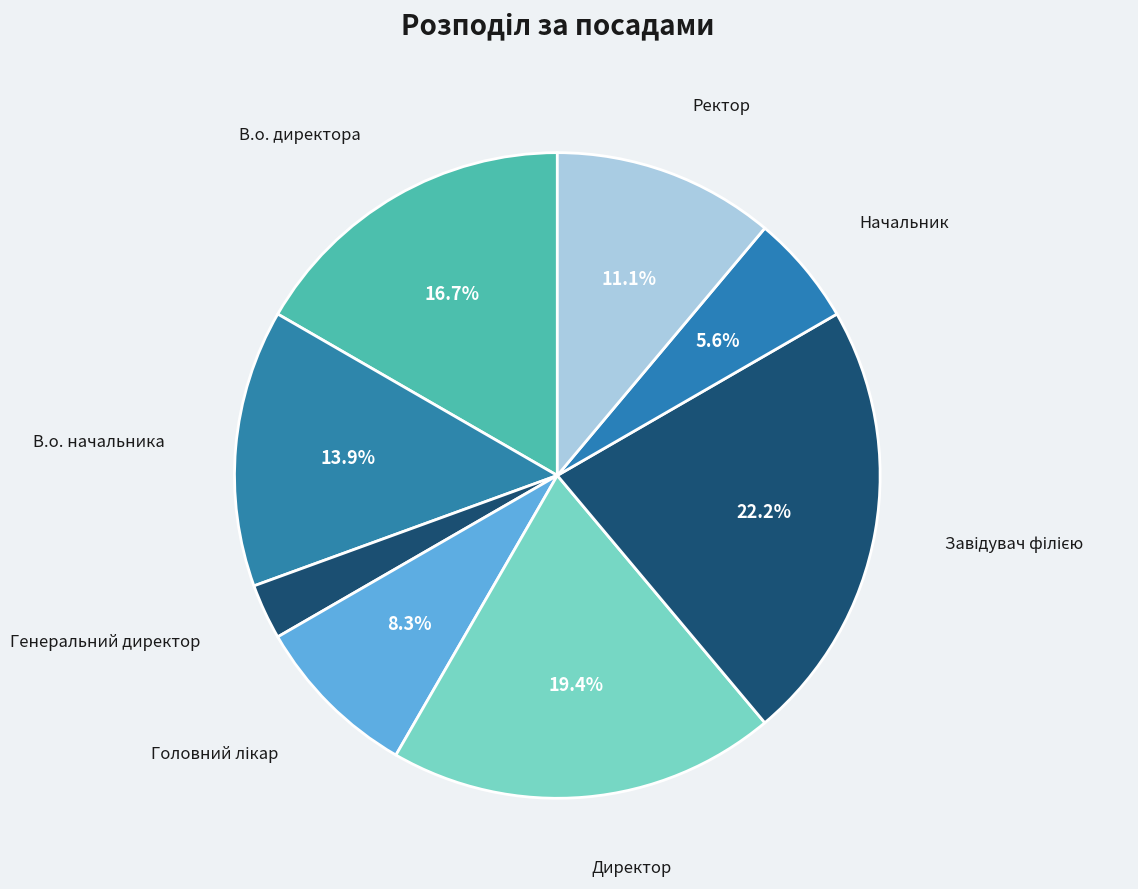

Is Генеральний директор the majority of the pie?

No